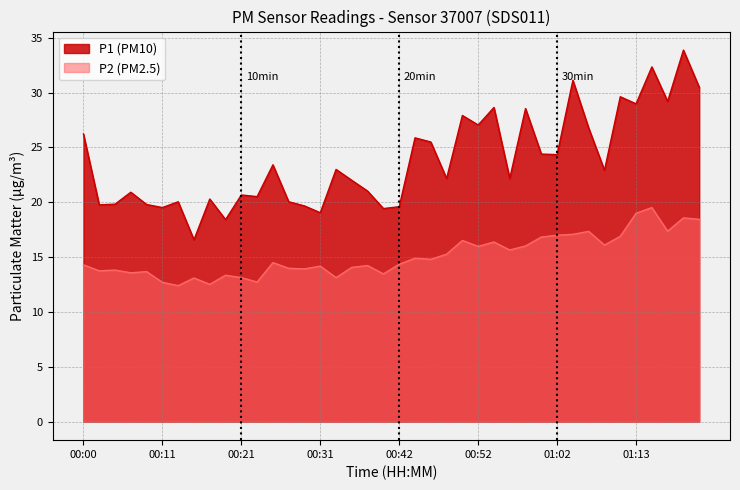

Rank the series by their maximum value, from lowest to highest.

P2 (PM2.5), P1 (PM10)